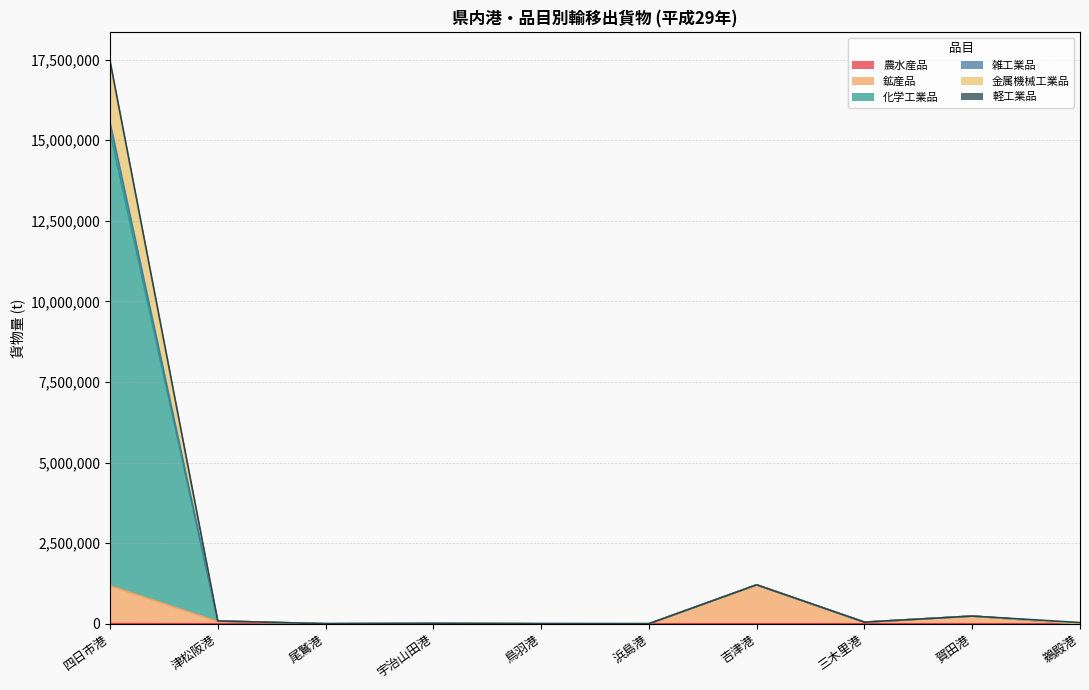

Is the value of 金属機械工業品 at 宇治山田港 greater than the value of 雑工業品 at 賀田港?

No